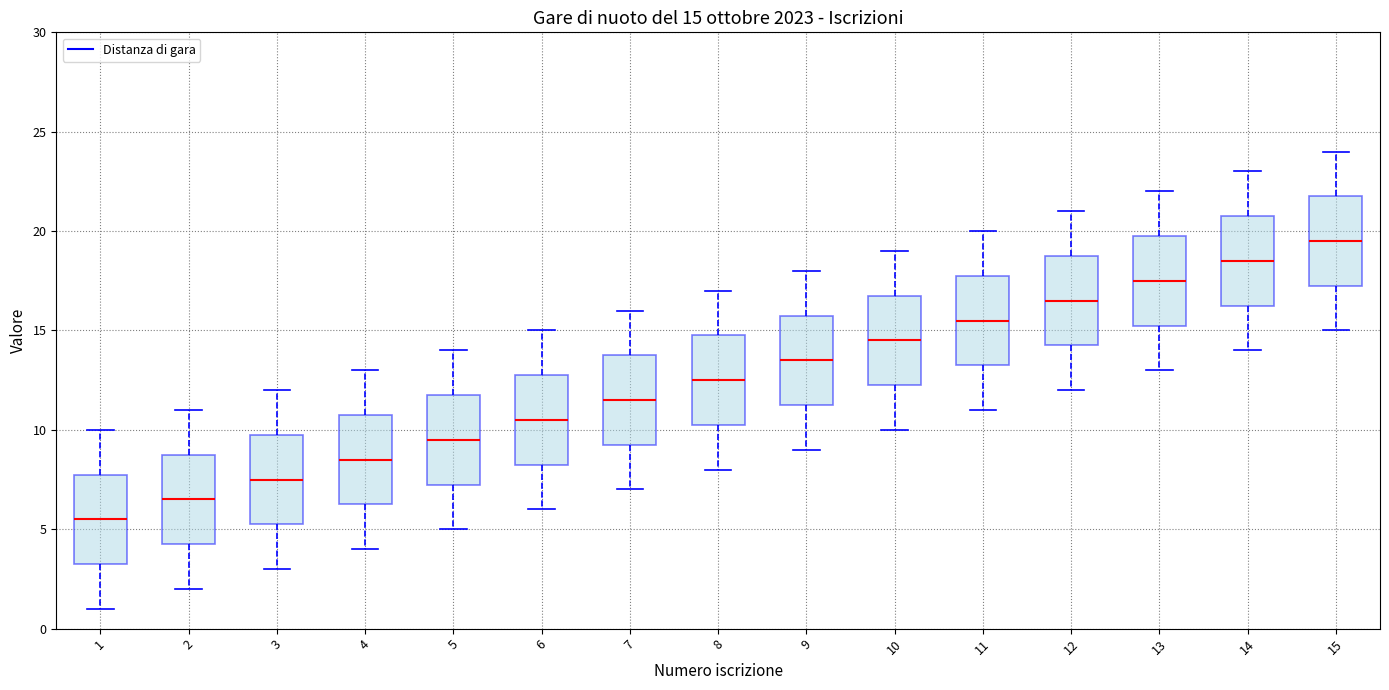

Which box has the highest median line?

15